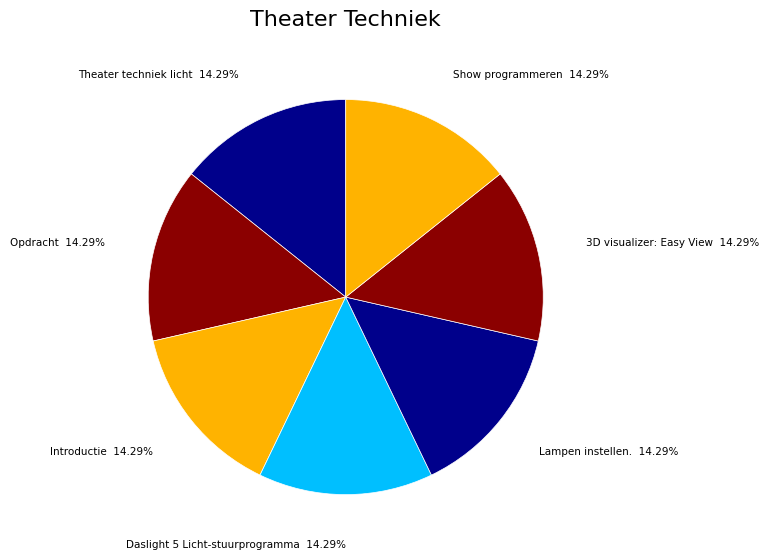

To the nearest percent, what percentage of the pie is Introductie?

14%